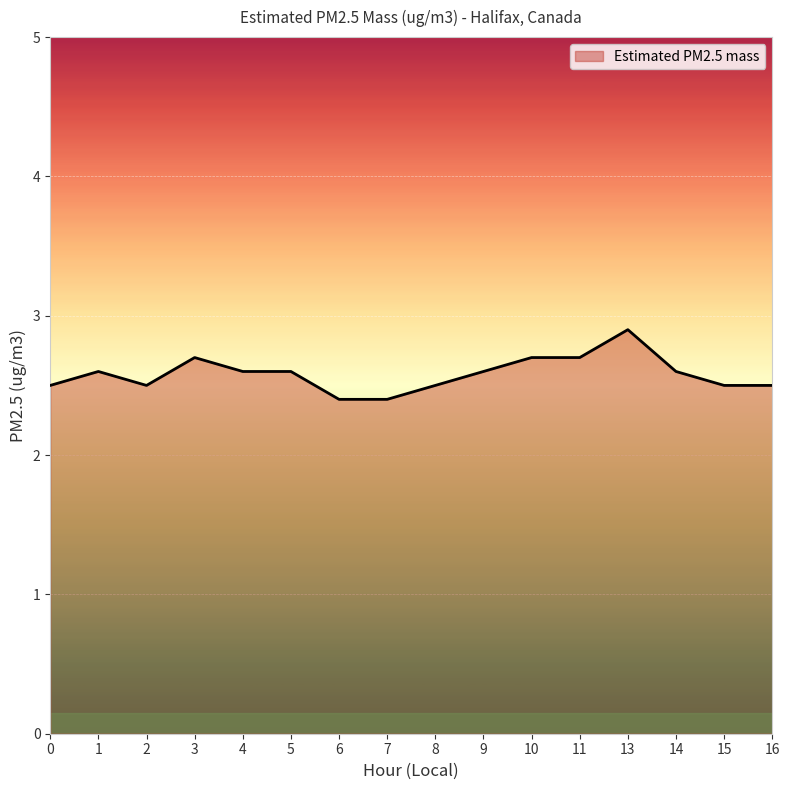

True or false: the data shows 2.5 at 16.

True